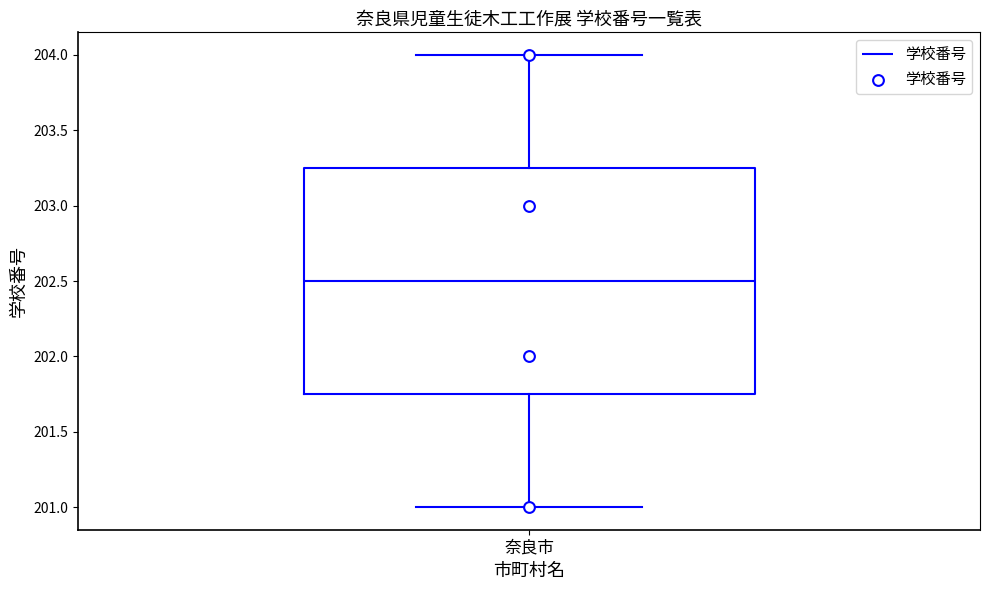

Where does the median line of the box for 奈良市 sit on the y-axis? The values are not printed on the chart, so give them approximately, as read against the axis.

202.50